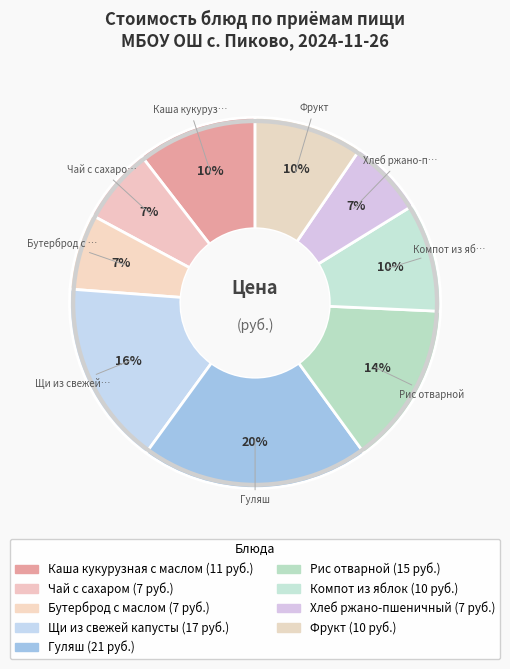

Count the number of slices in the pie.

9